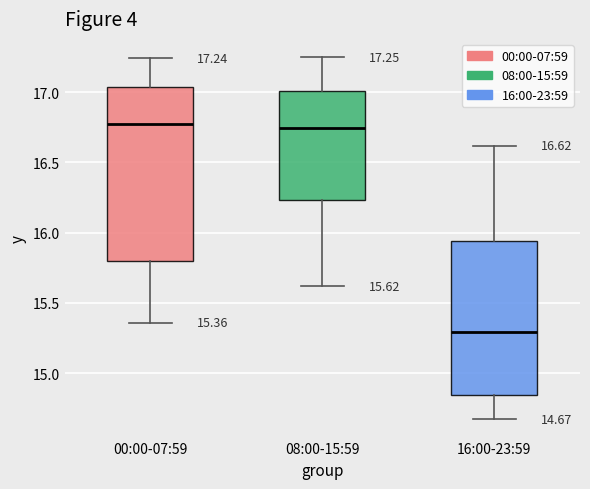

Comparing the boxes themselves (not the whiskers), which one is the tallest?

00:00-07:59